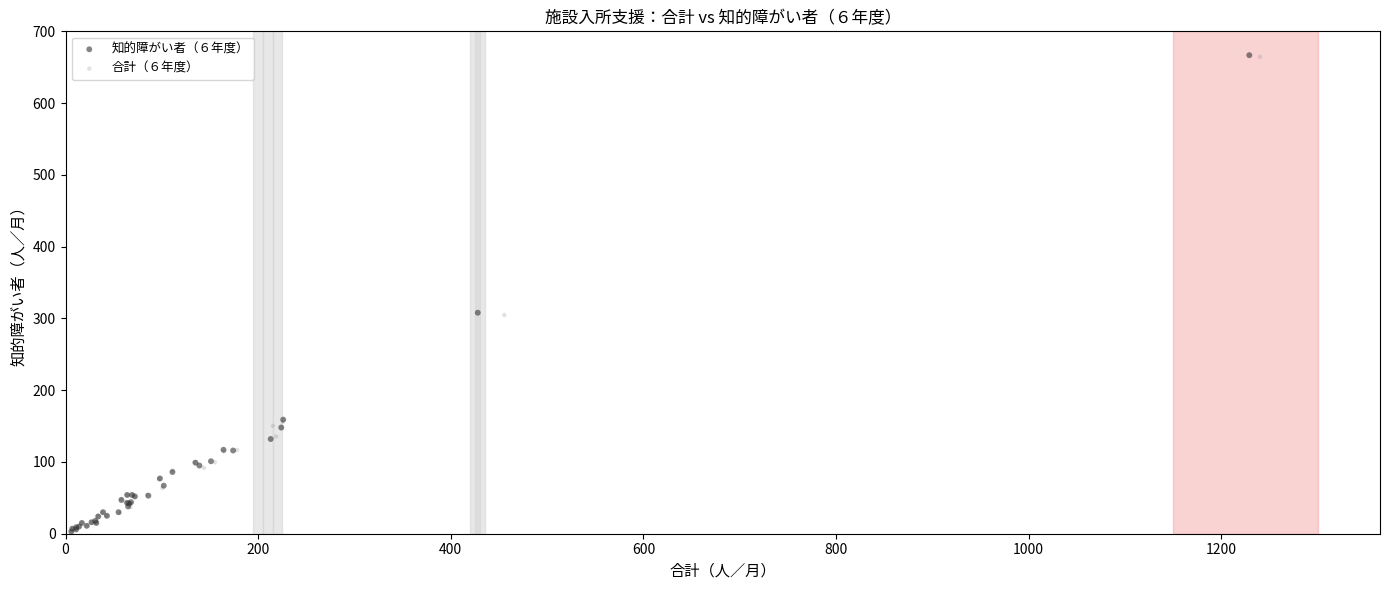

Which series has the largest Y range (max minus min)?

知的障がい者（６年度）